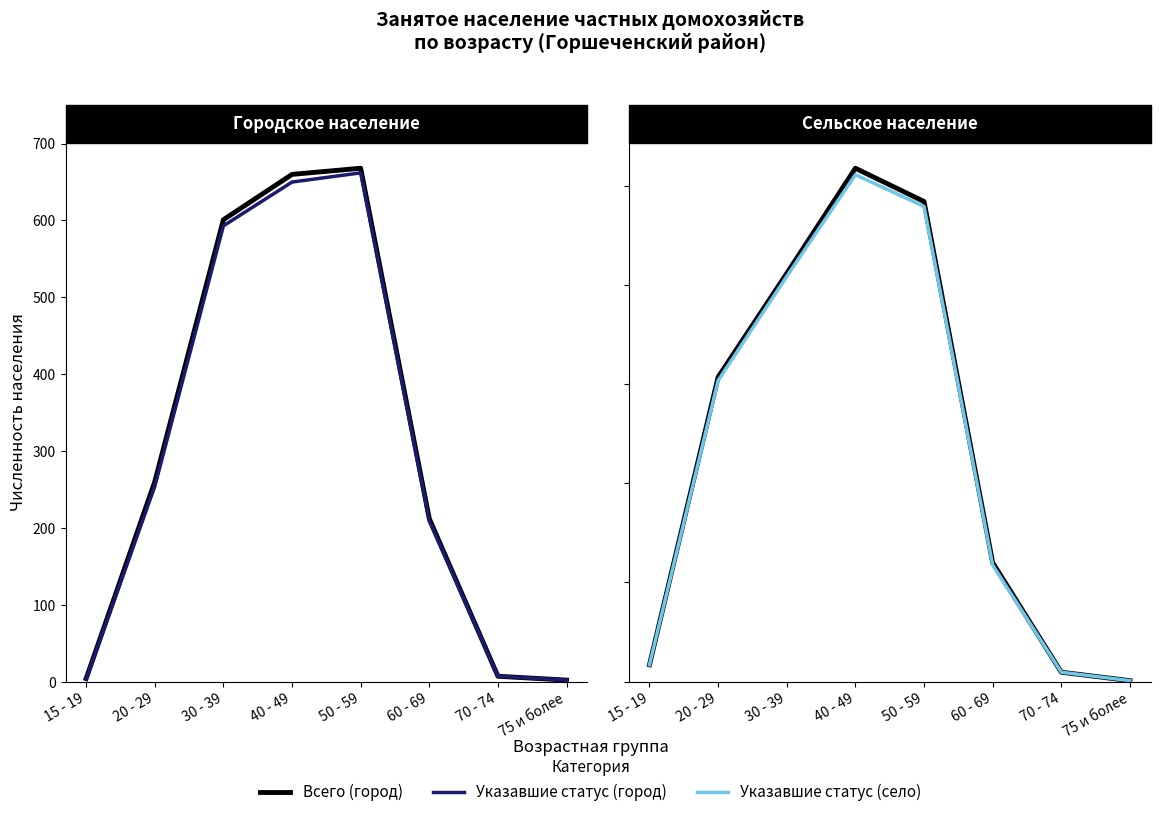

Rank the series at 20 - 29 from lowest to highest value.

Указавшие статус, Всего